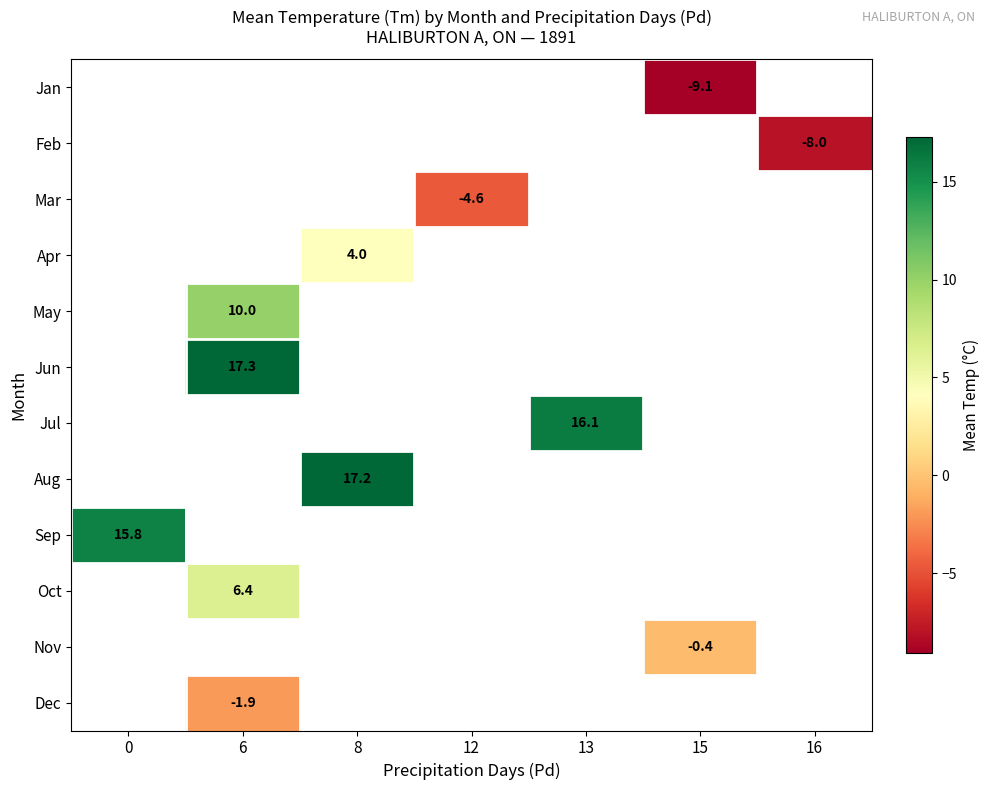

Is it true that Mar equals -4.6 at 12?

True